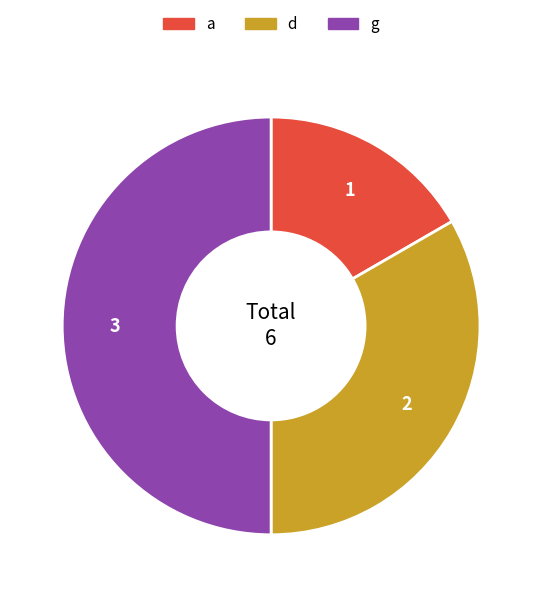

Does a account for over 50% of the chart?

No